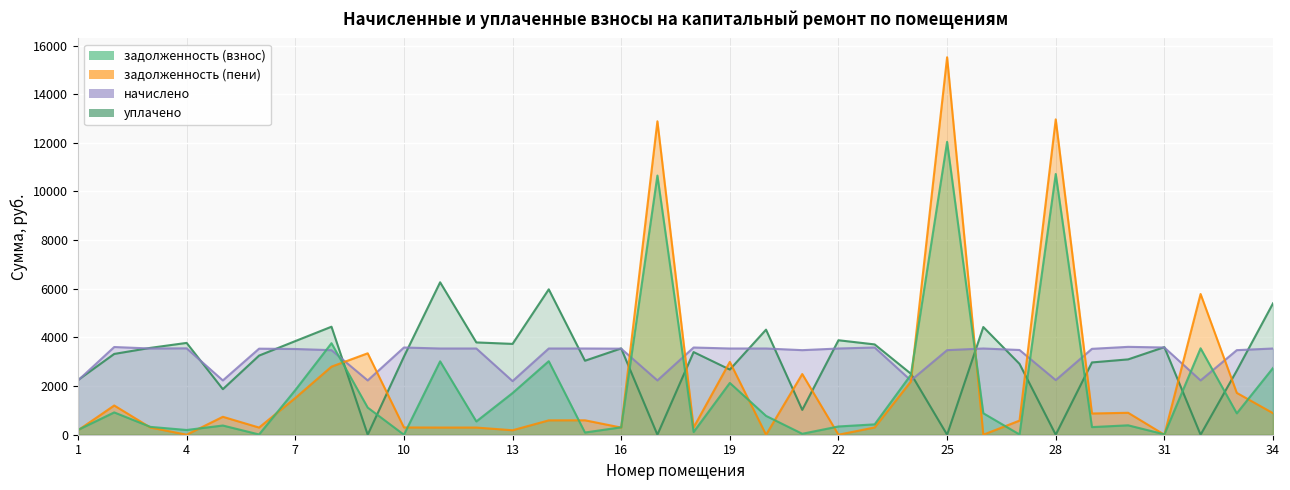

What is the average value of the задолженность (пени) series?

2156.3